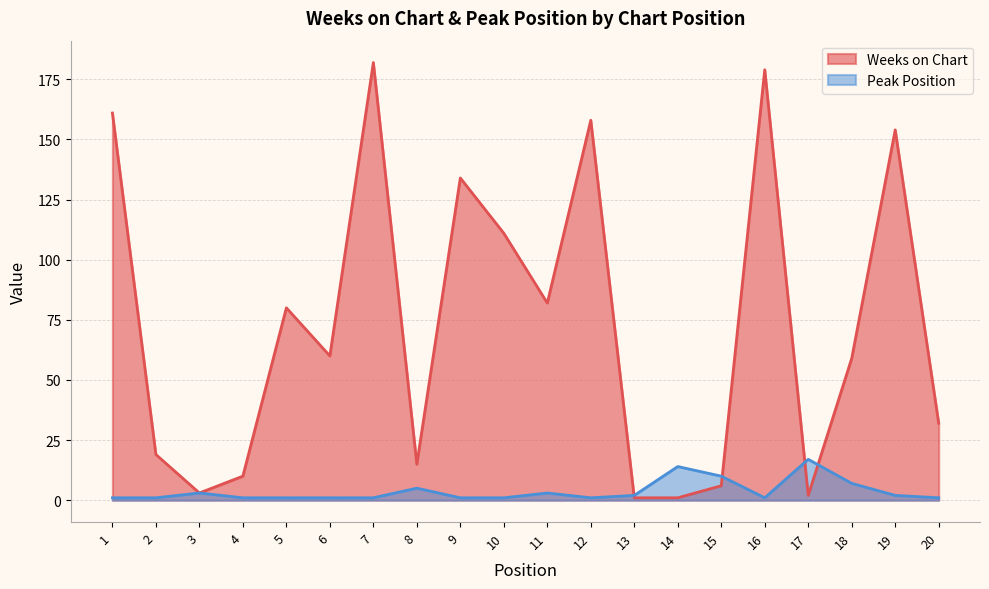

How many interior local peaks does the Weeks on Chart series have?

6